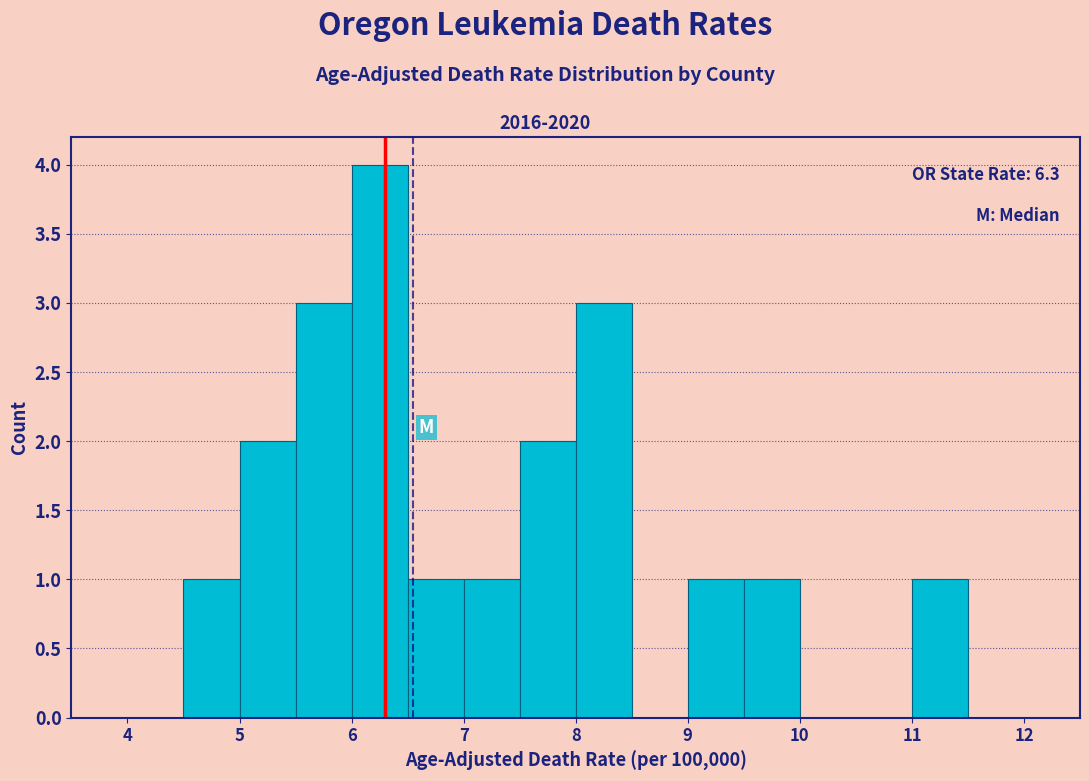

Over which range of the x-axis is the bar tallest?

6.0 to 6.5